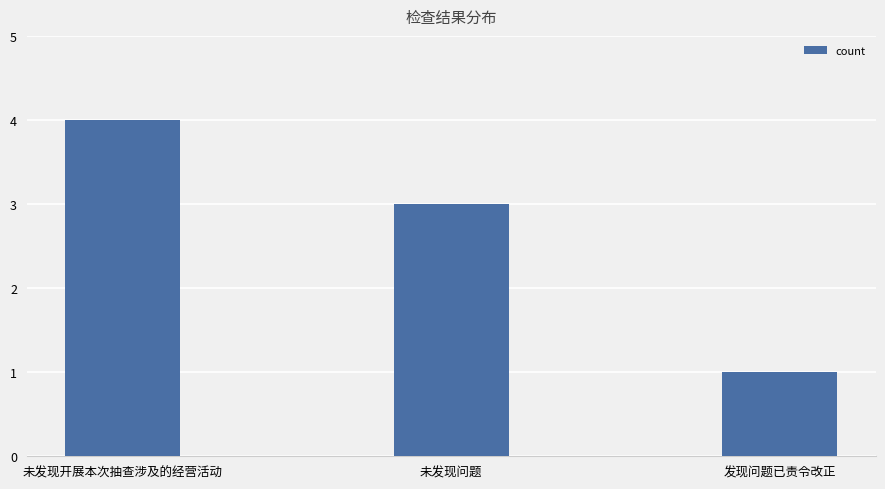

How many bars are there in total?

3